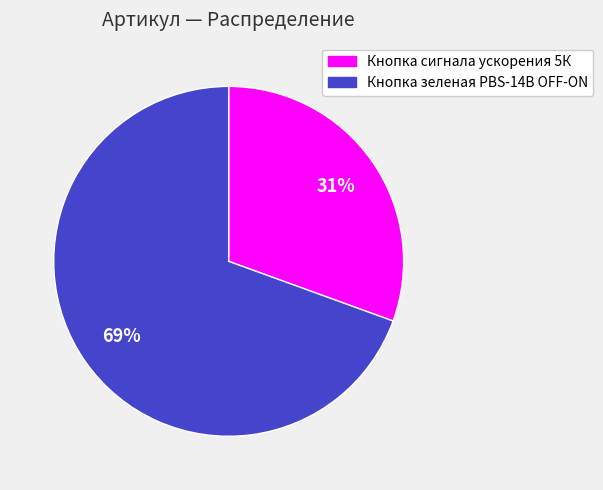

Is it true that Кнопка сигнала ускорения 5К is 31% of the pie?

True